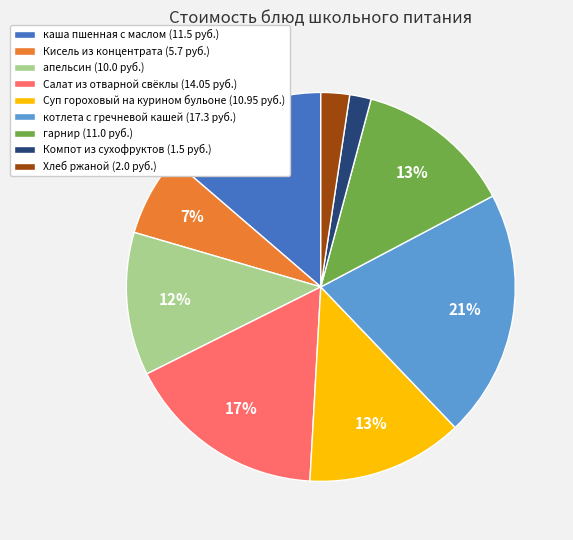

How many segments does this pie chart have?

9